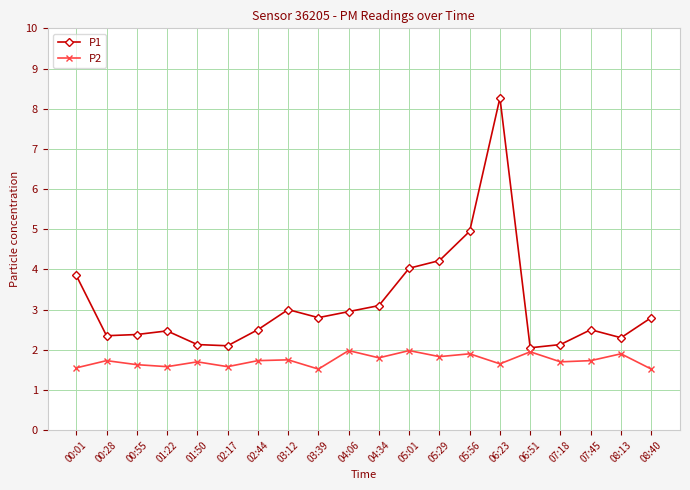

Does the chart have visible grid lines?

Yes